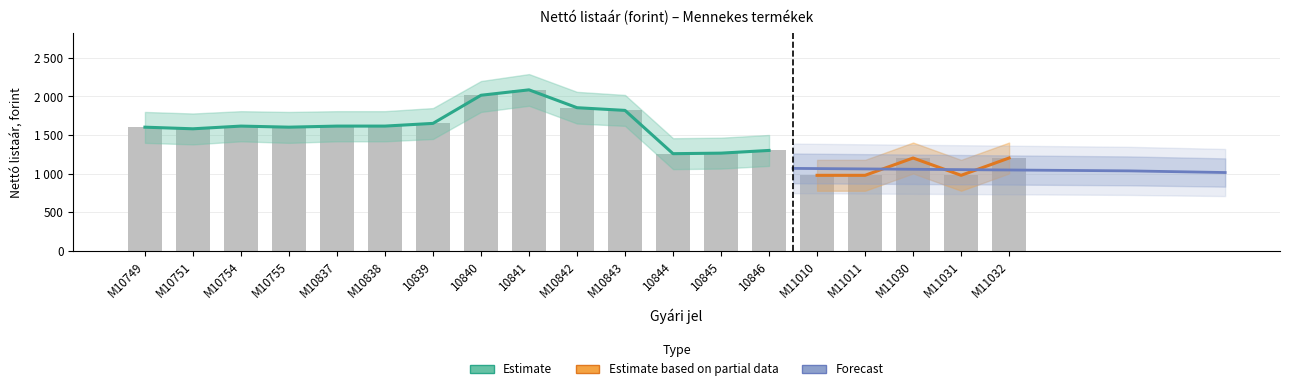

The value at M11011 is 980. True or false?

True